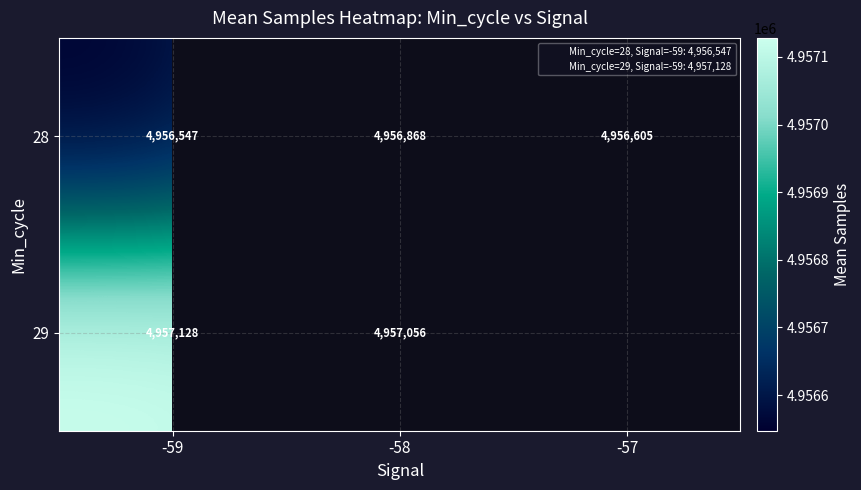

What is the difference between the maximum and minimum values in the 28 series?

320.2